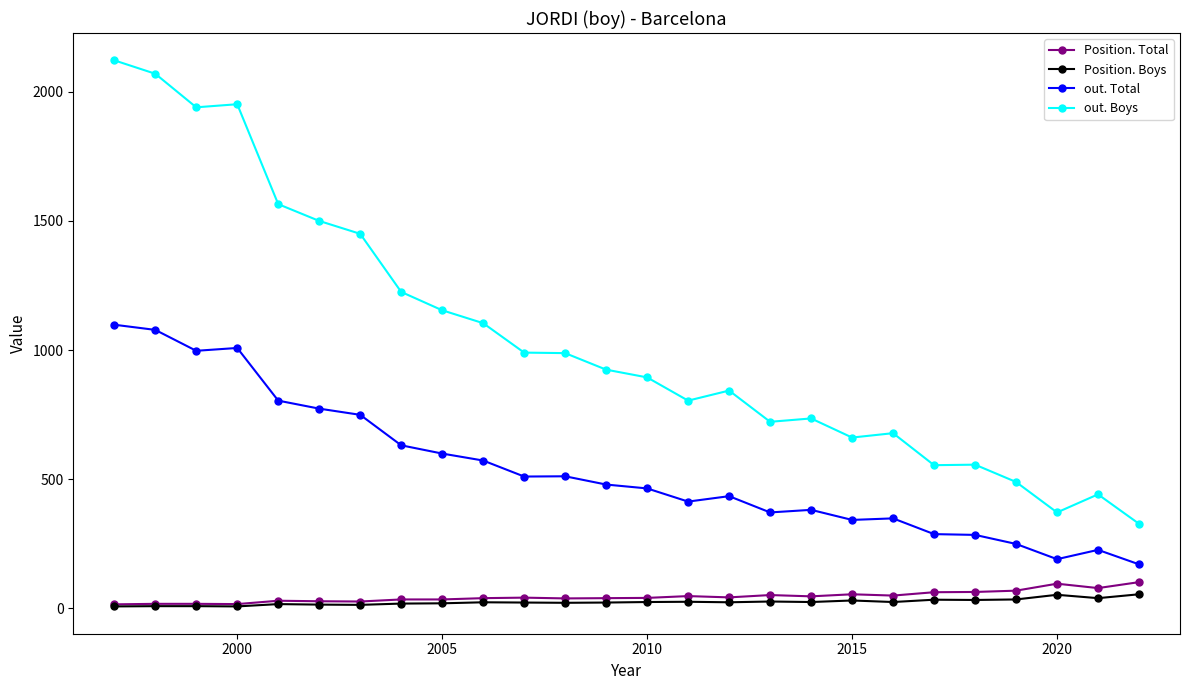

Does the chart have visible grid lines?

No